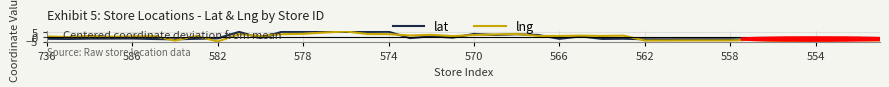

What is the minimum value for lat?

-2.8